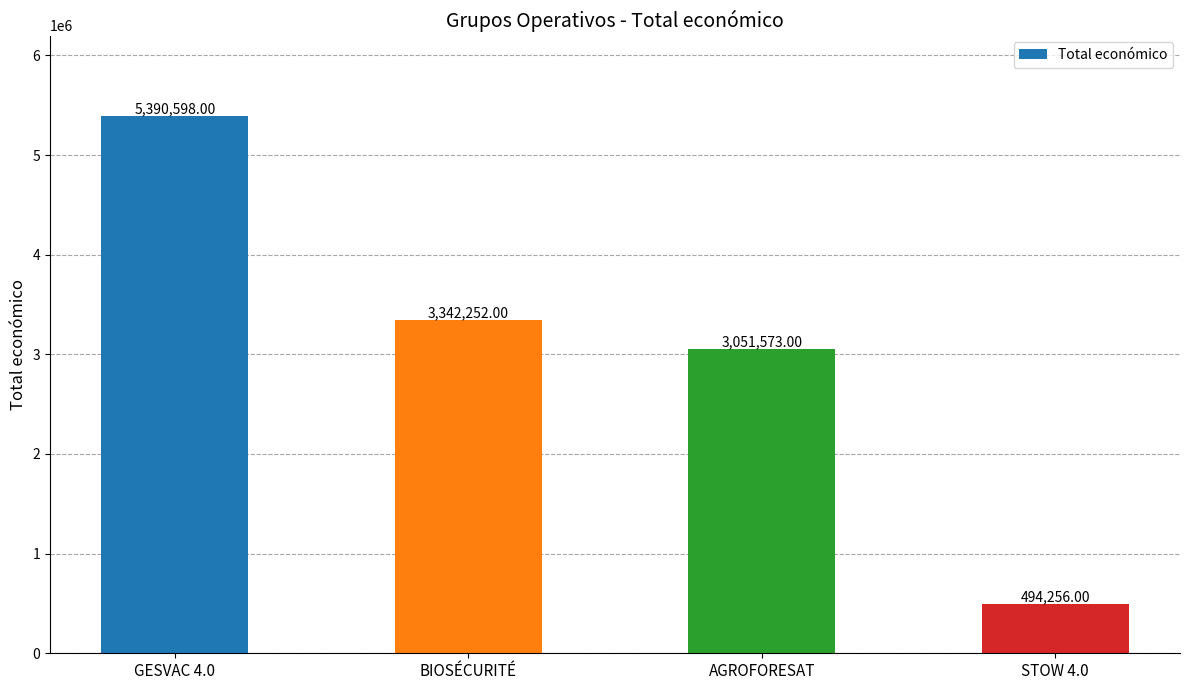

Is it true that the value at AGROFORESAT is 3051573?

True